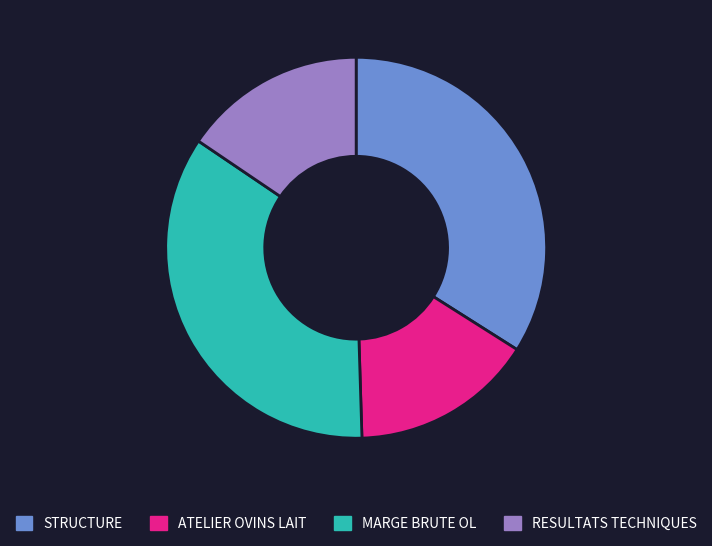

Is the sum of RESULTATS TECHNIQUES and ATELIER OVINS LAIT greater than half?

No